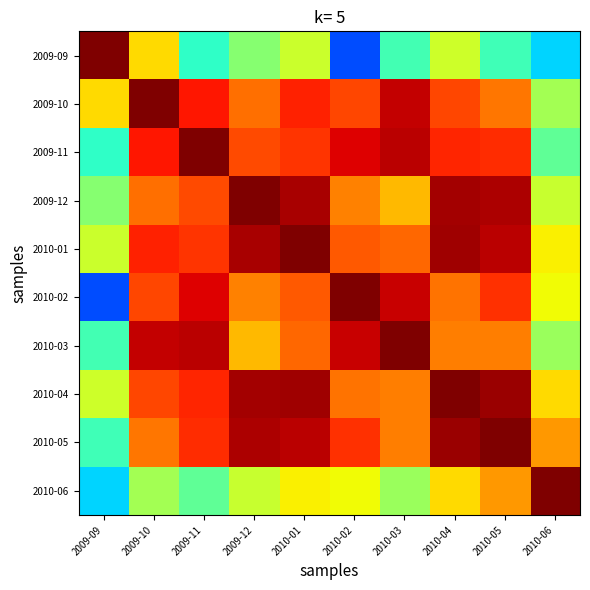

At which category is the sum across all series the highest?

2010-01